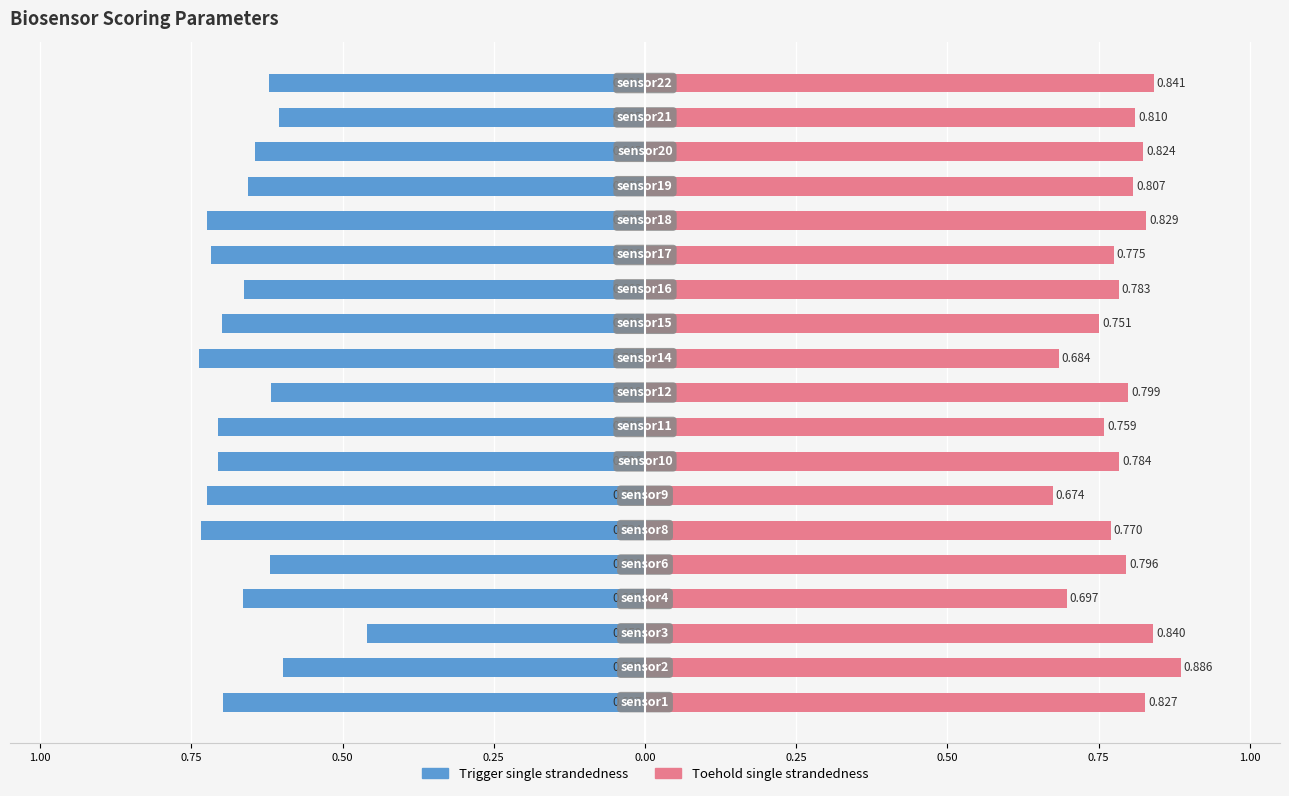

Is the value of Trigger single strandedness at 10 greater than the value of Toehold single strandedness at 0.00?

No